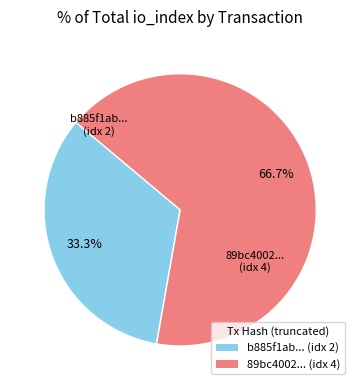

Rank the categories by value from lowest to highest.

b885f1ab... (idx 2), 89bc4002... (idx 4)